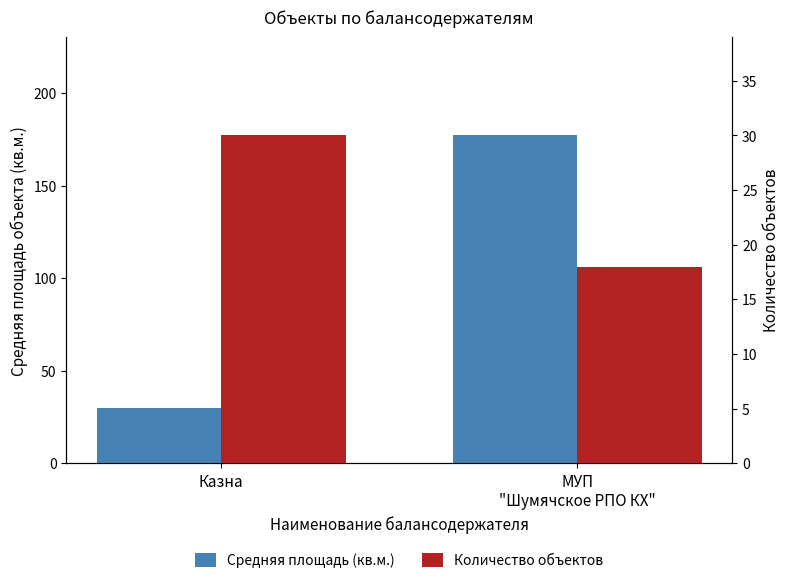

At how many categories does at least one series exceed 135?

1